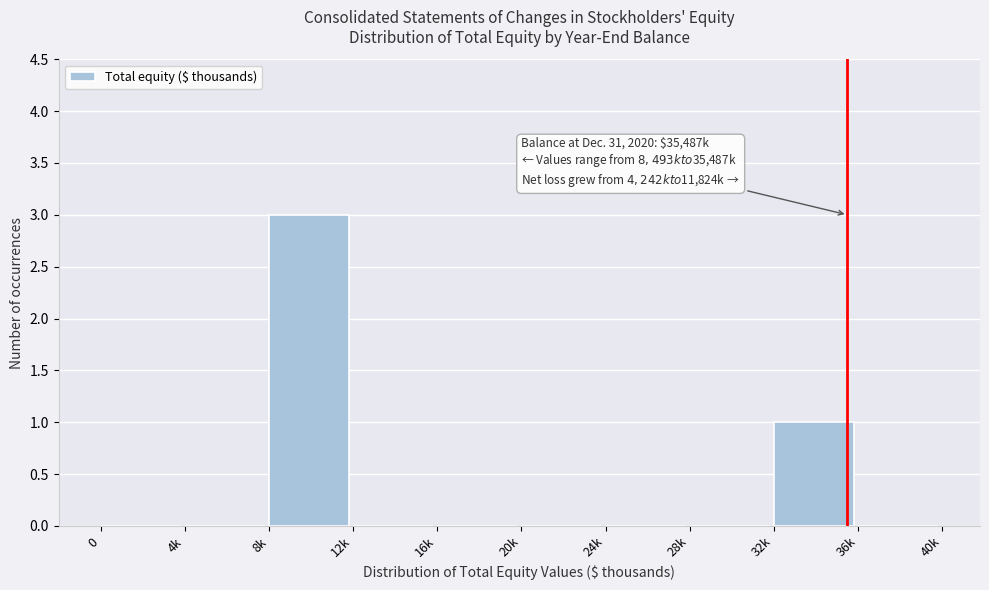

Reading left to right, what are all the values shown in this chart?

0=0	4k=0	8k=3	12k=0	16k=0	20k=0	24k=0	28k=0	32k=1	36k=0